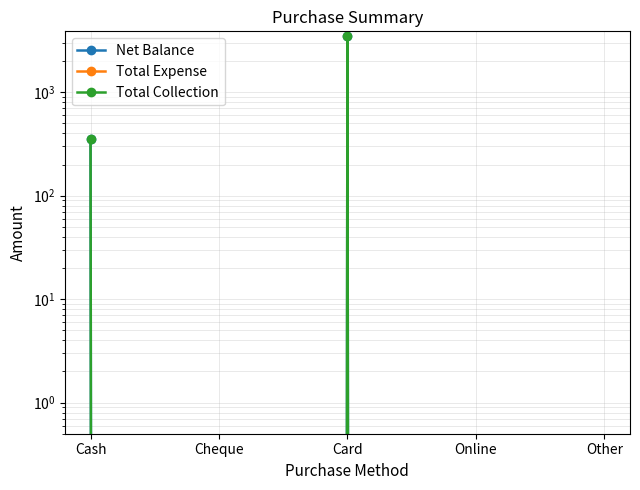

Which series has the largest total across all categories?

Net Balance